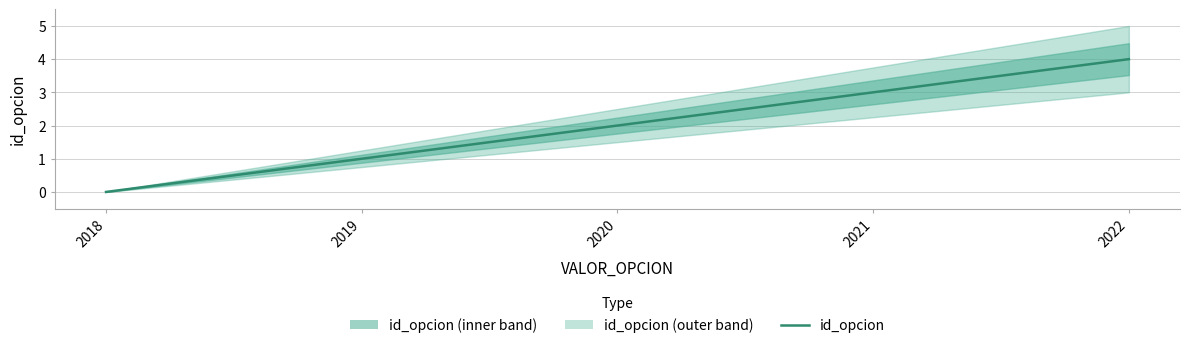

Reading right to left, what are all the values shown in this chart?

4	3	2	1	0